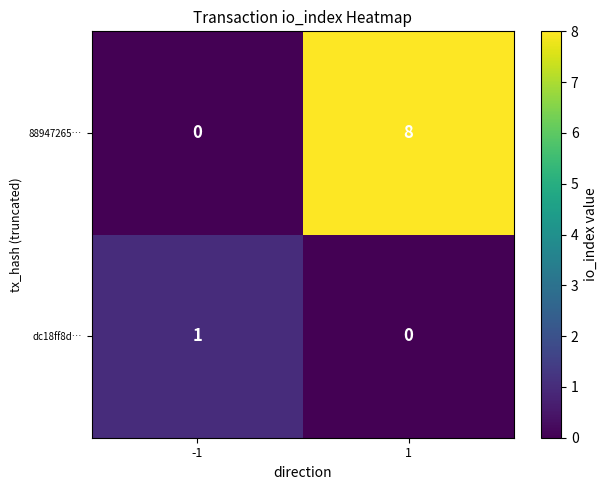

Reading left to right, transcribe all the data shown in this chart.

88947265…: 0	8
dc18ff8d…: 1	0